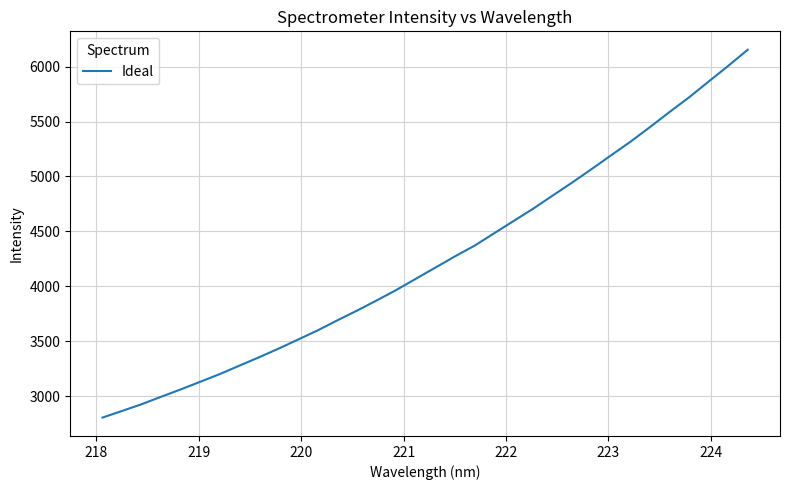

What is the minimum value shown in the chart?

2807.5